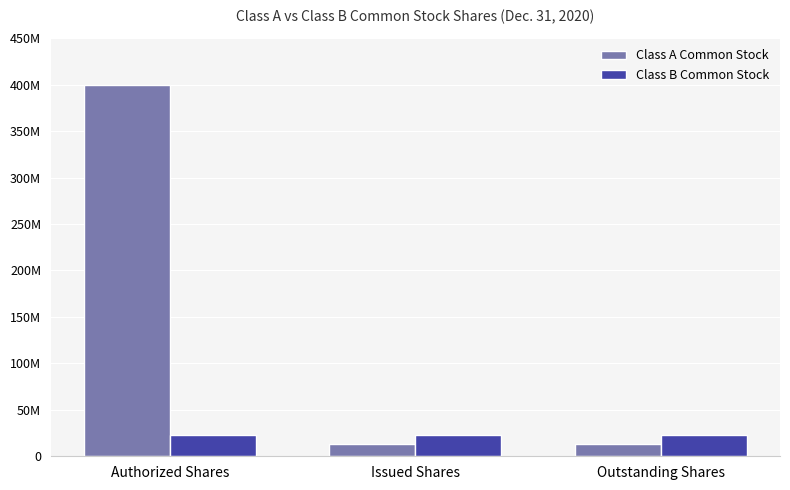

Reading left to right, list all the values displayed in this chart.

Class A Common Stock: 400000000	12841584	12841584
Class B Common Stock: 22438828	22438828	22438828